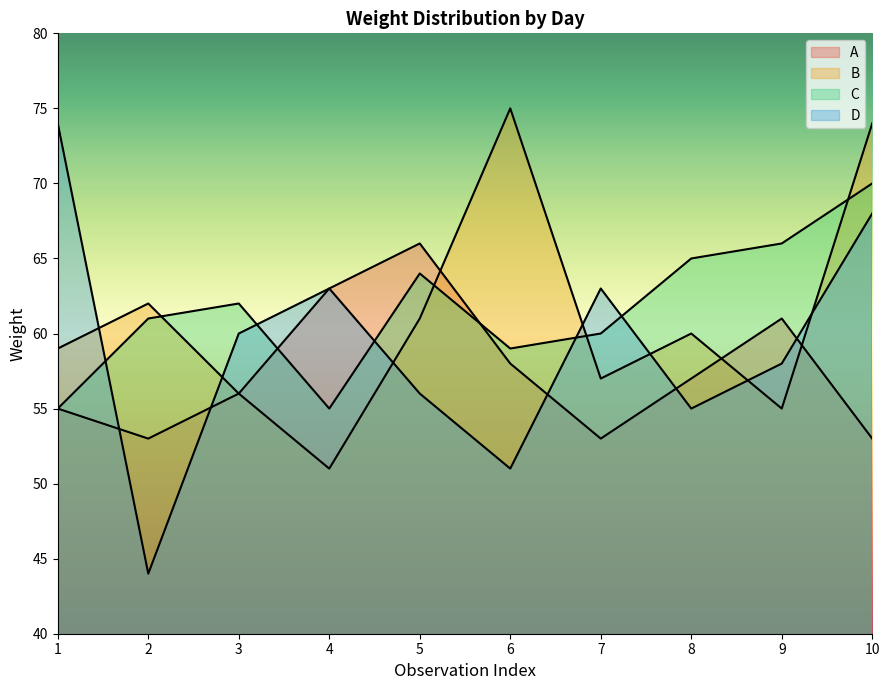

How many intersections are there between B and D?

7